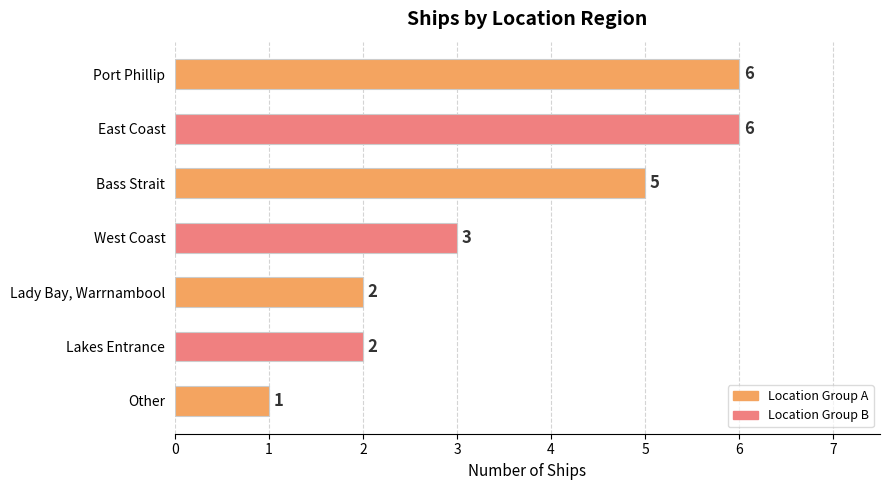

What is the smallest value displayed?

1